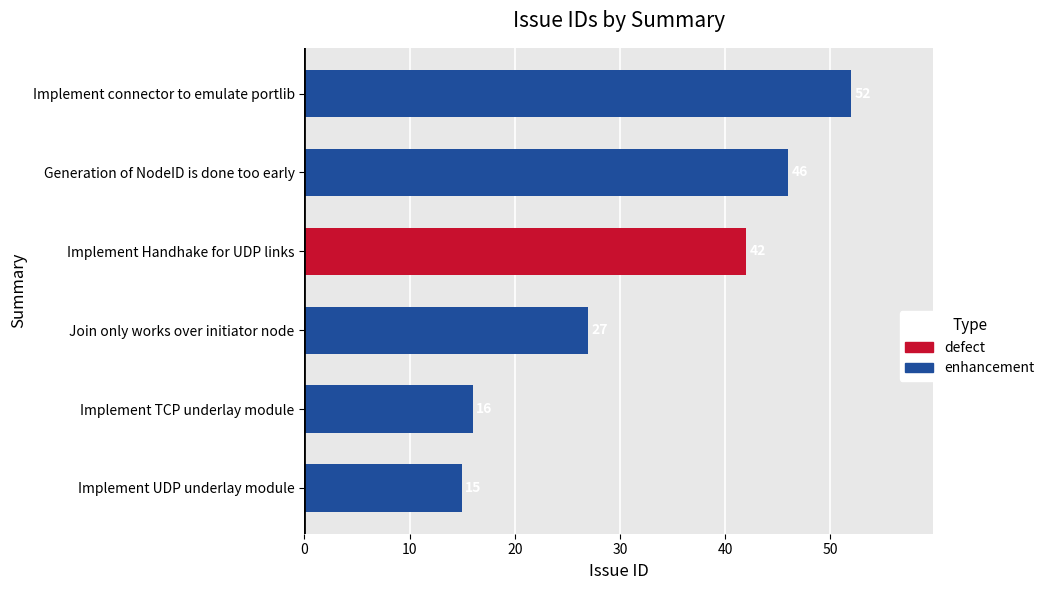

What is the average value?

33